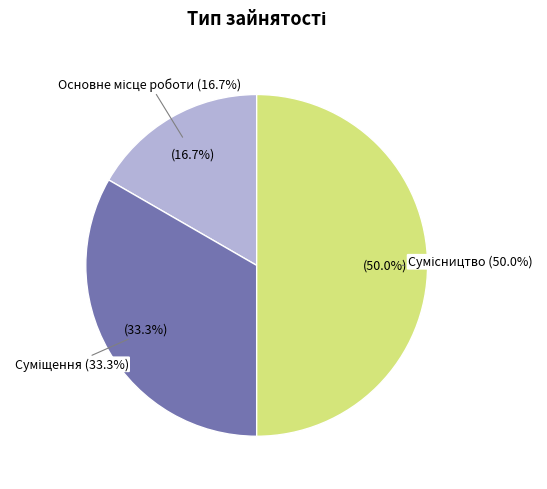

Which category has the smallest portion of the pie?

Основне місце роботи